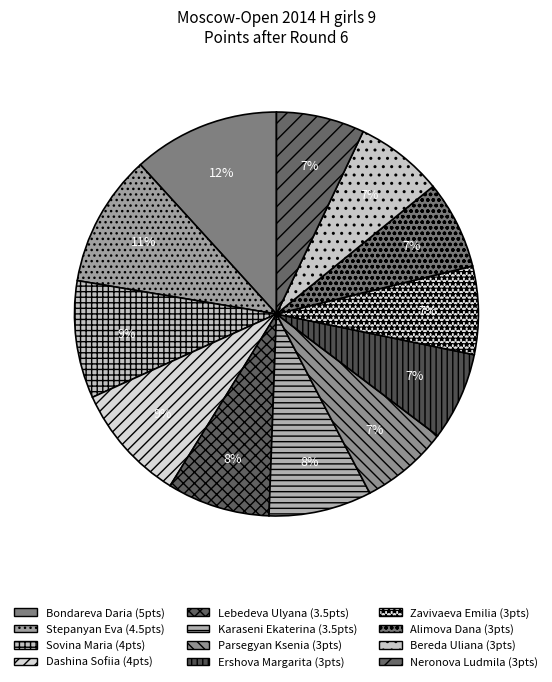

To the nearest percent, what is the difference between the largest and smallest slice percentages?

5%